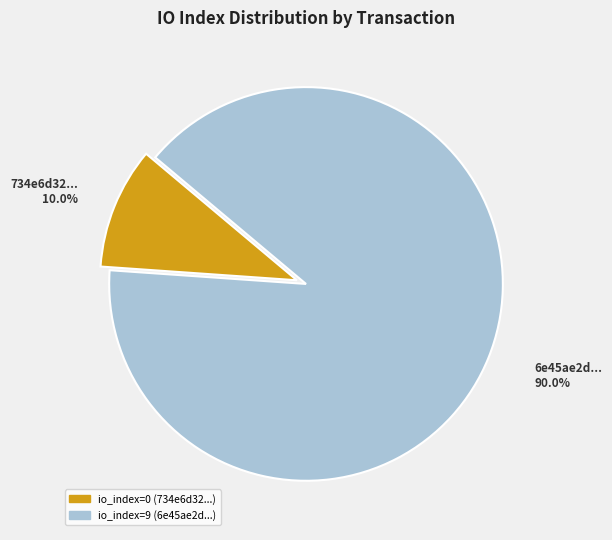

Is there a majority slice in this chart?

Yes